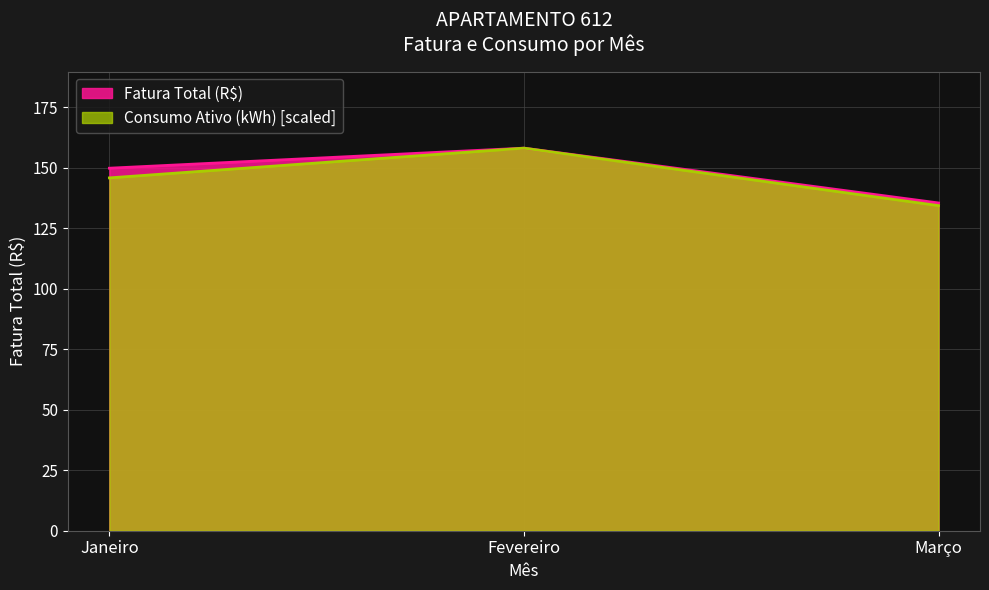

Is it true that Fatura Total (R$) equals 44.6 at Janeiro?

False